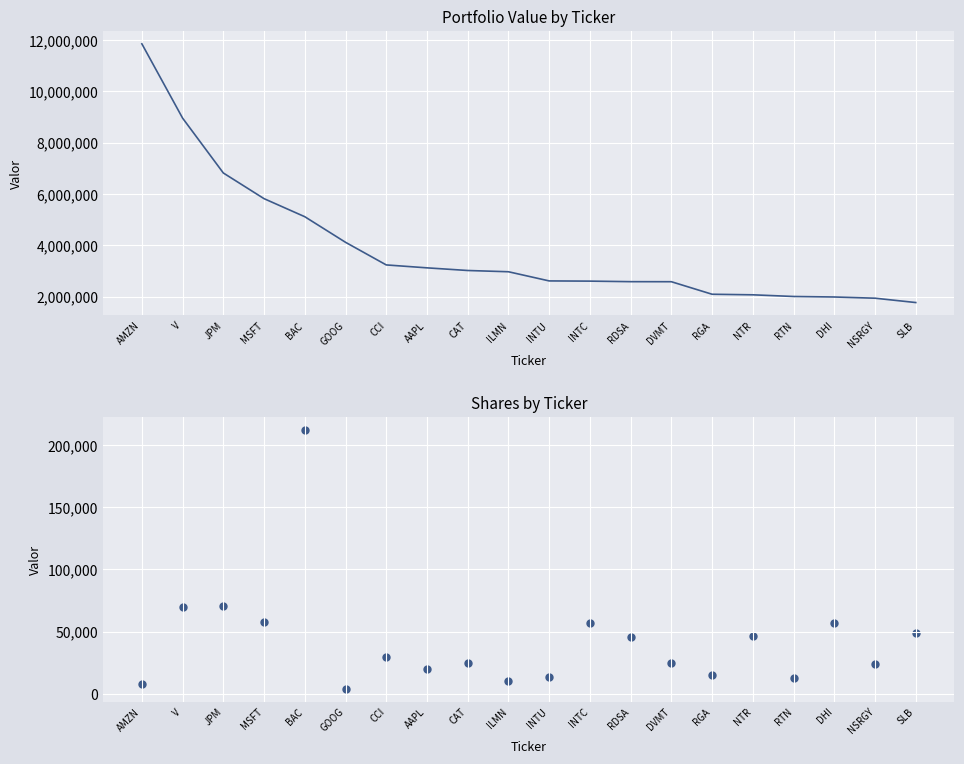

Which series has the widest spread of Y values?

Value